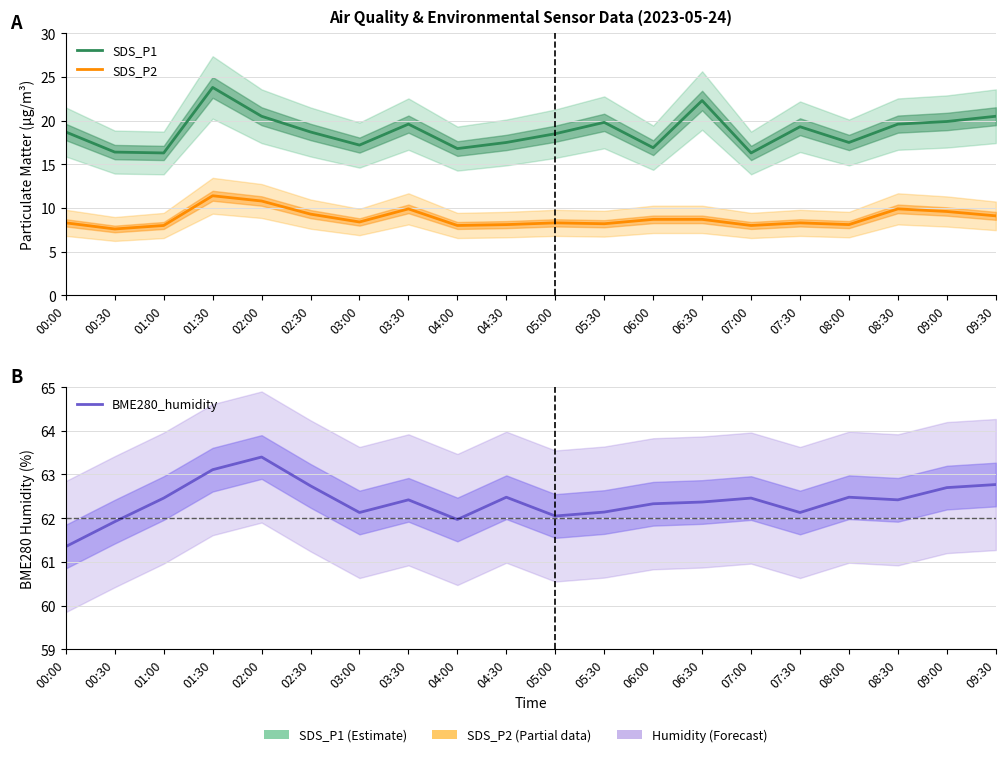

Is the value of BME280_humidity at 01:30 greater than the value of SDS_P1 at 01:30?

Yes